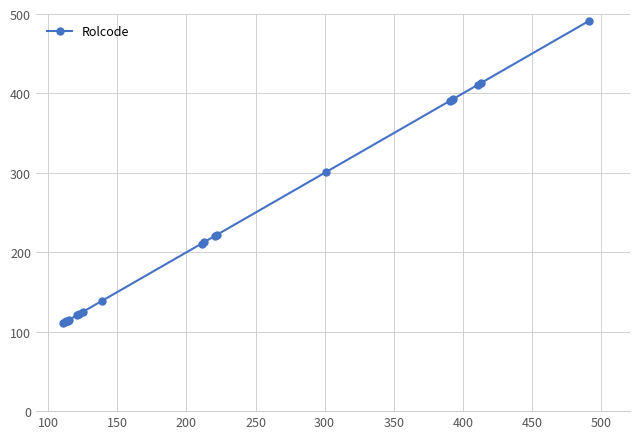

What is the difference between the maximum and minimum values?

380